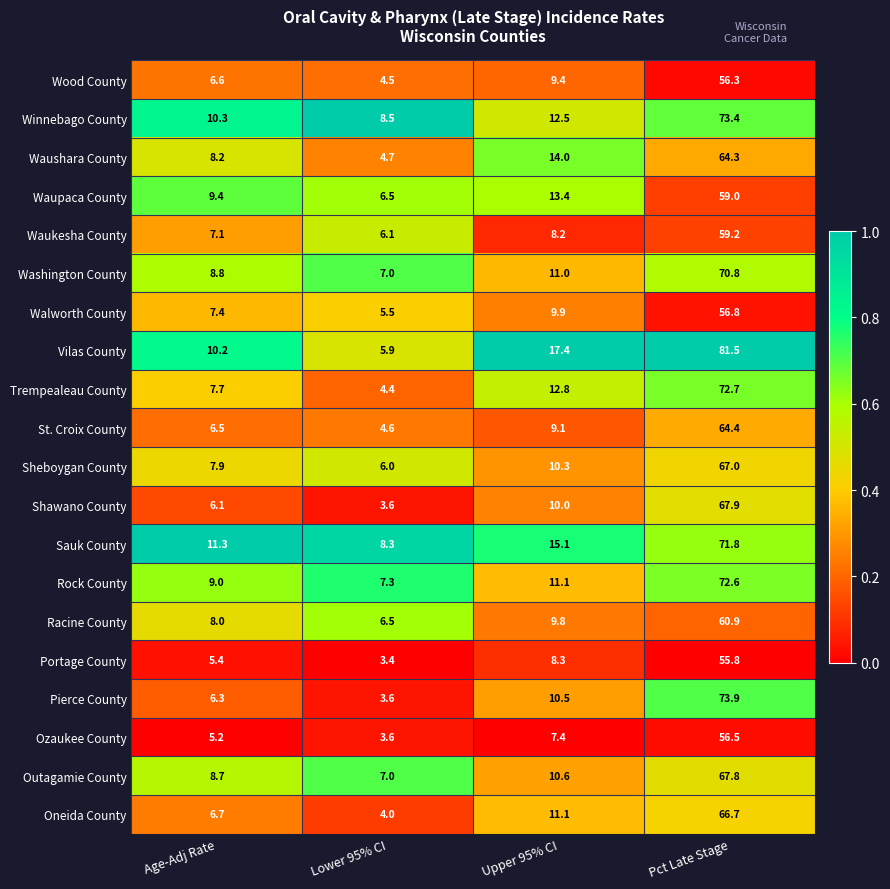

Which category has the lowest value across all series?

Lower 95% CI